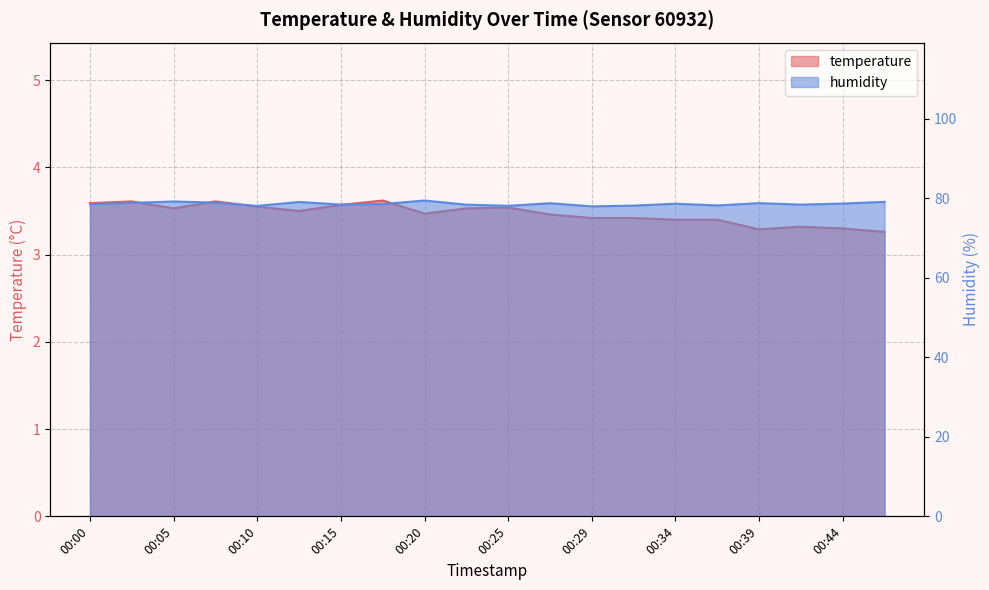

What are all the series names shown in the legend?

temperature, humidity